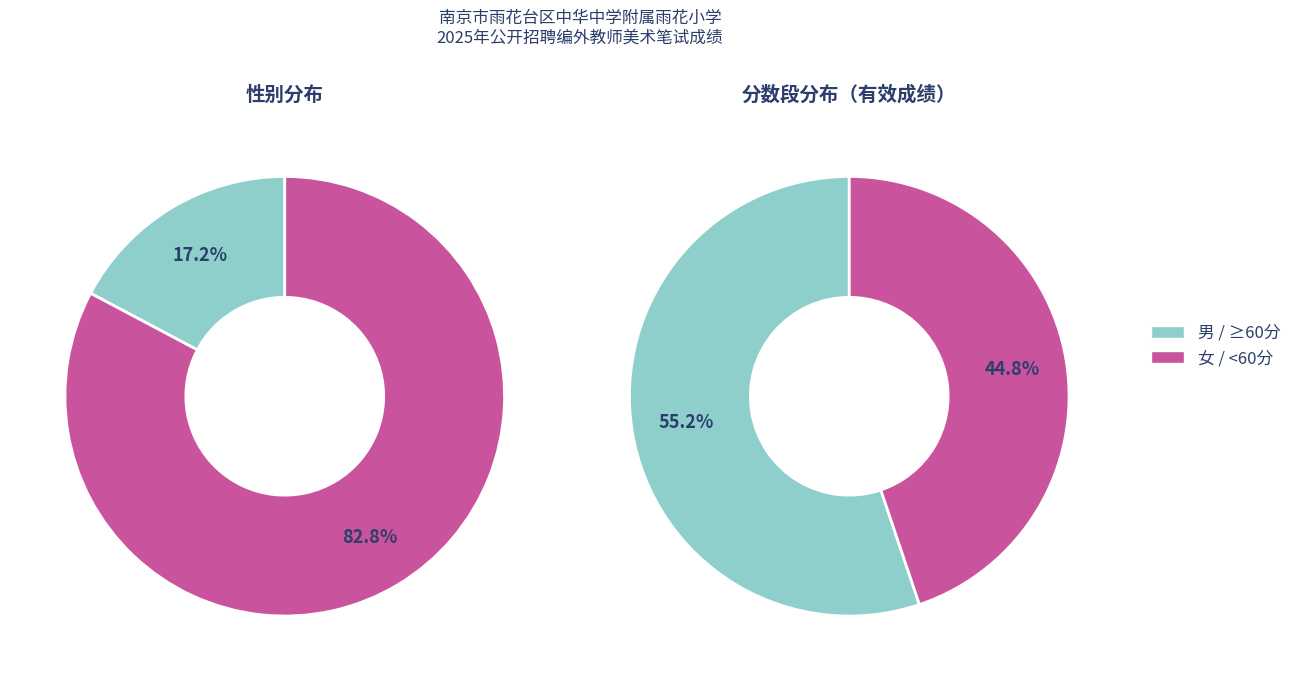

To the nearest percent, what percentage of the pie is 男?

17%